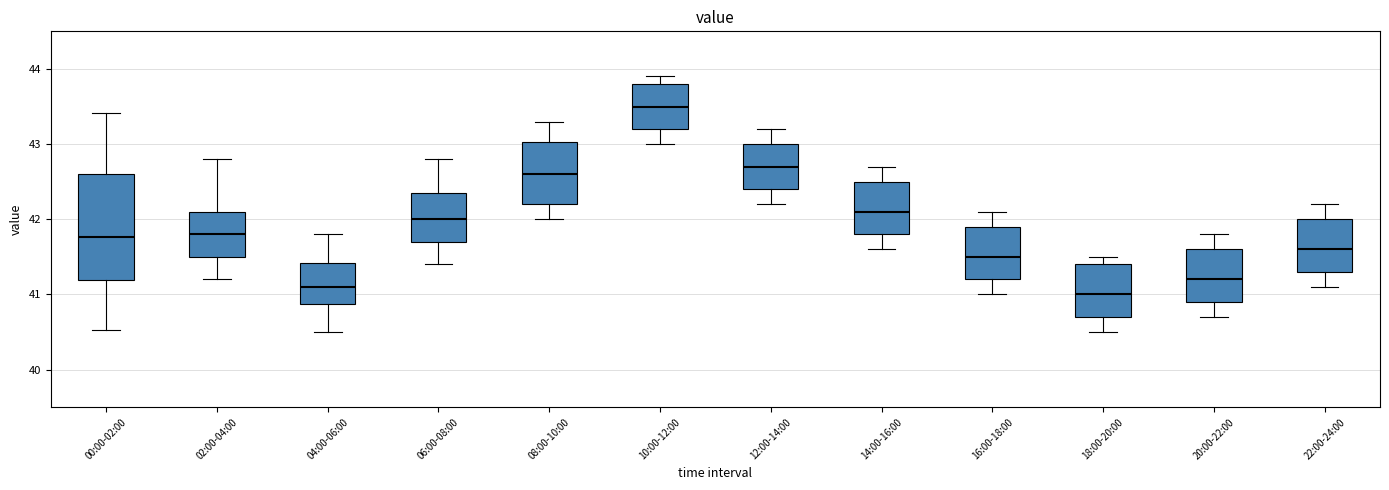

Where does the median line of the box for 12:00-14:00 sit on the y-axis? The values are not printed on the chart, so give them approximately, as read against the axis.

42.7